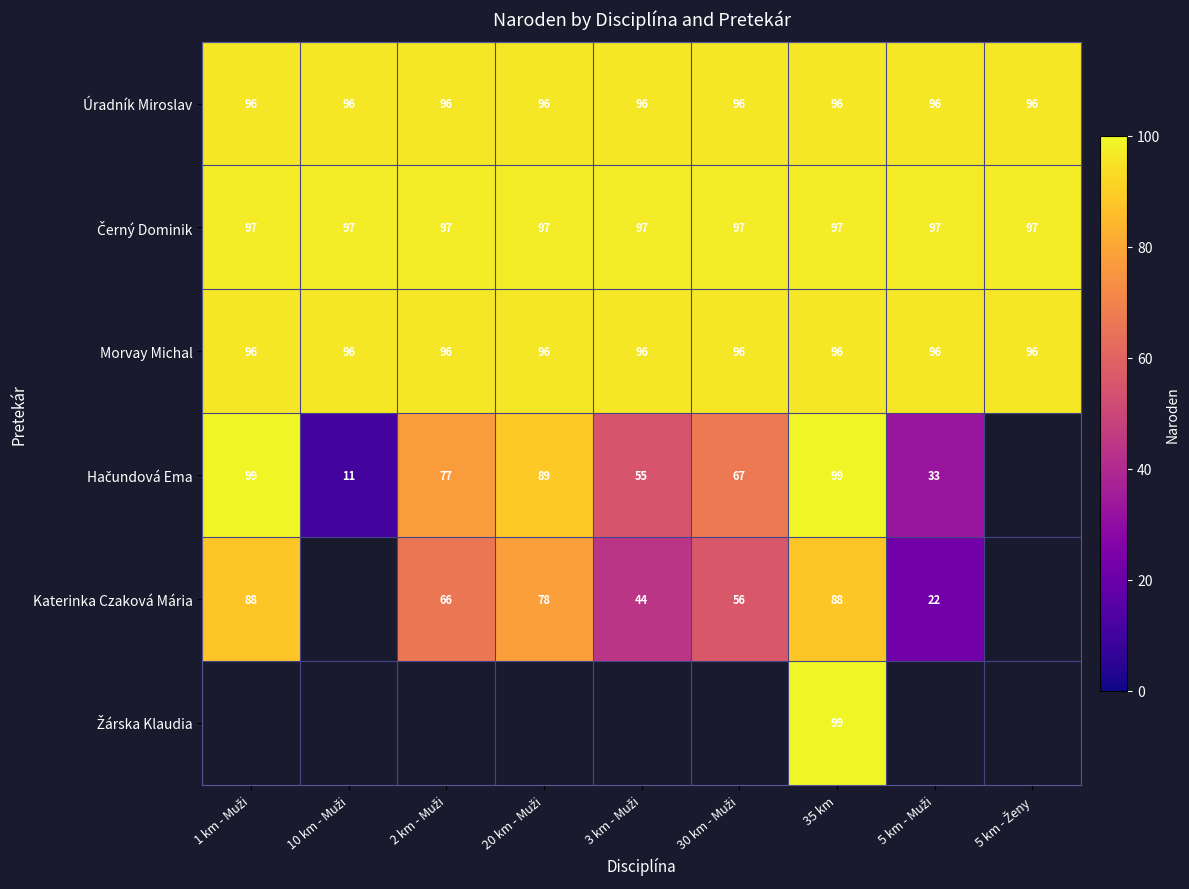

What is the greatest value displayed?

99.0